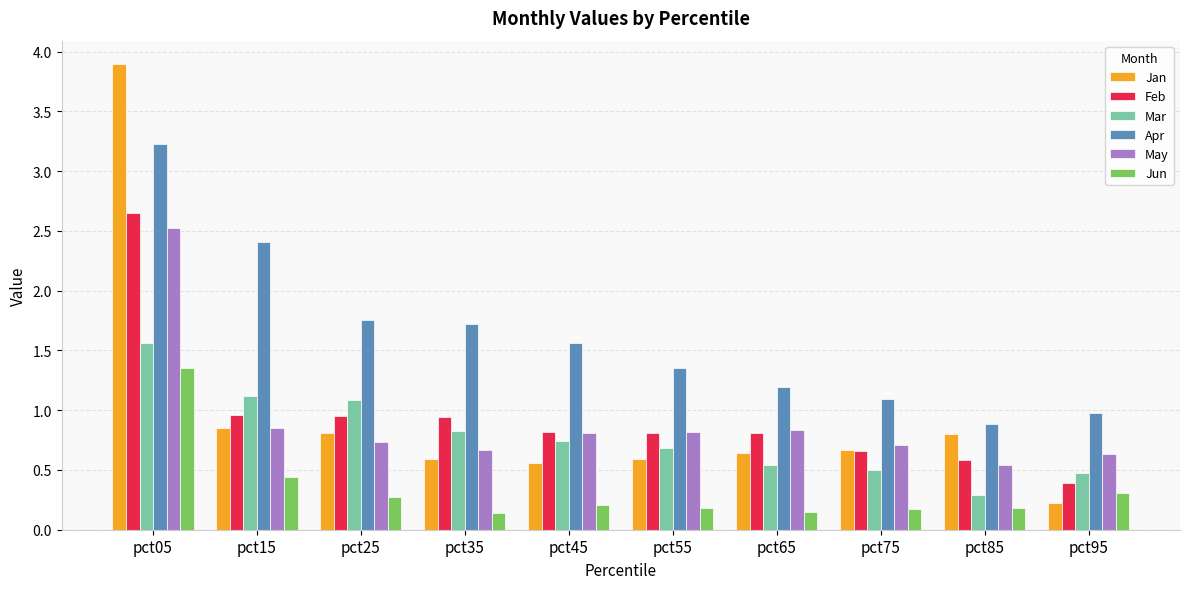

Which category has the highest value across all series?

pct05